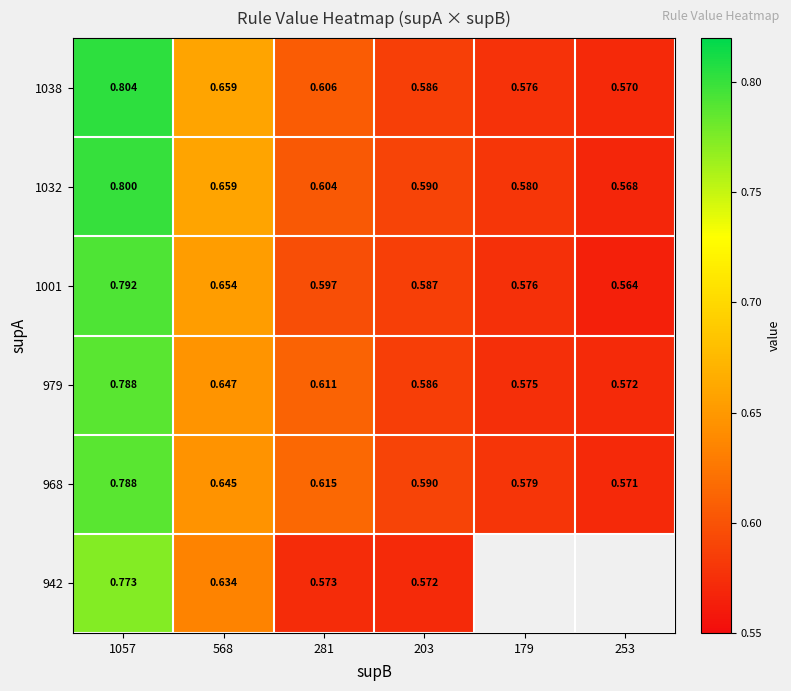

True or false: 1032 has a value of 1.2 at 1057.

False